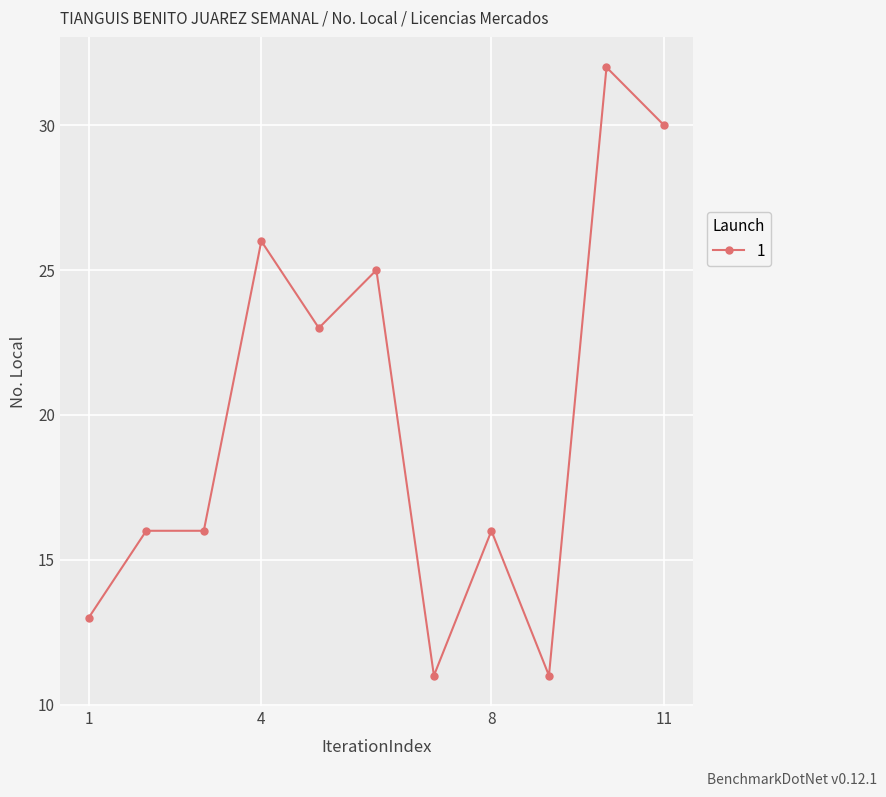

Reading left to right, extract all data points from this chart.

13	16	16	26	23	25	11	16	11	32	30